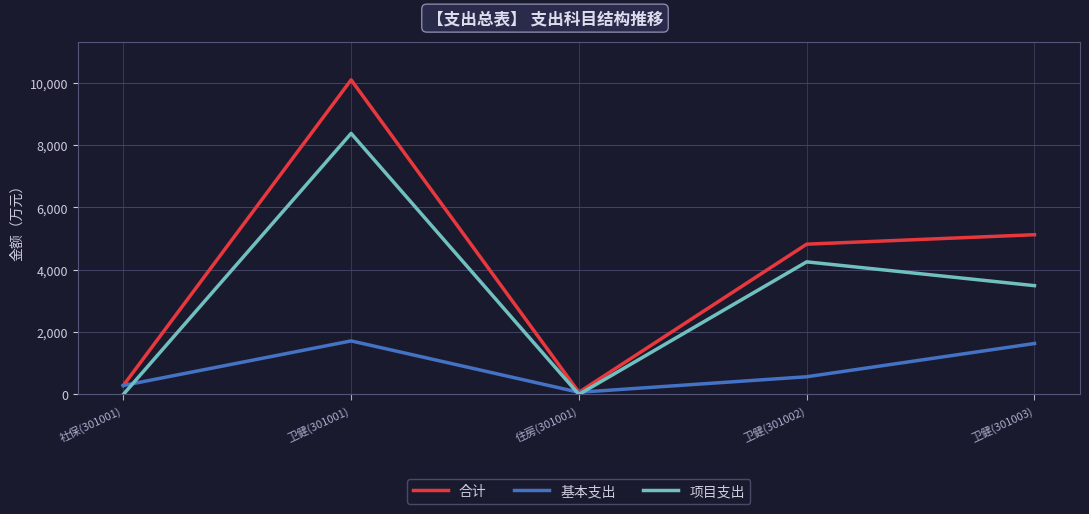

Reading right to left, transcribe all the data shown in this chart.

合计: 卫健(301003)=5126.4	卫健(301002)=4822.7	住房(301001)=69.0	卫健(301001)=10096.0	社保(301001)=287.2
基本支出: 卫健(301003)=1635.0	卫健(301002)=567.3	住房(301001)=69.0	卫健(301001)=1717.9	社保(301001)=287.2
项目支出: 卫健(301003)=3491.5	卫健(301002)=4255.4	住房(301001)=0.0	卫健(301001)=8378.0	社保(301001)=0.0